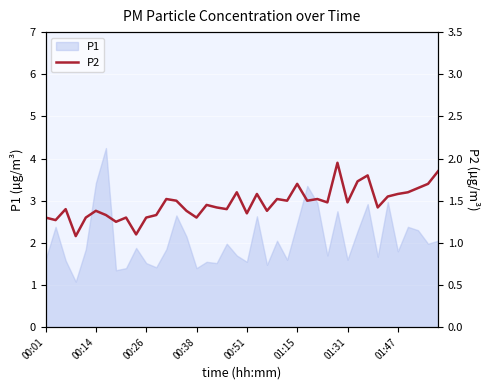

True or false: P1 has a value of 0.7 at 01:47.

False